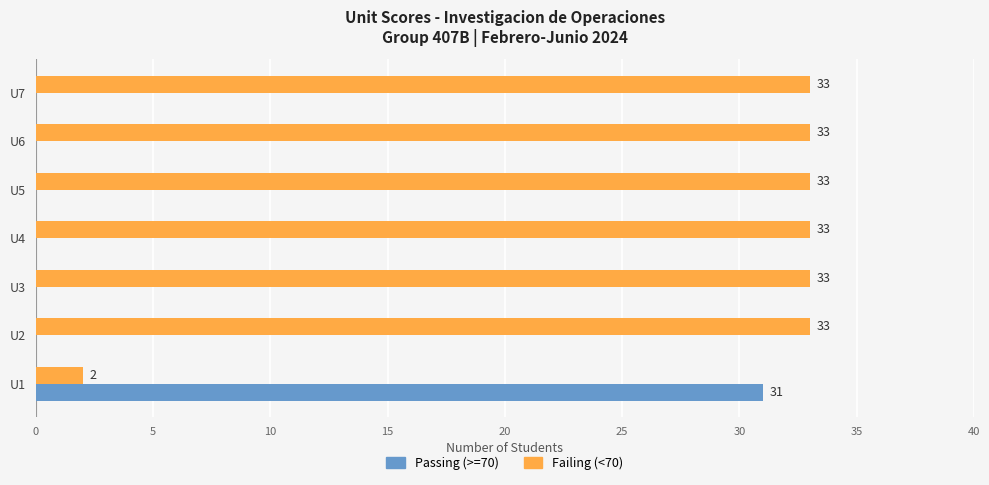

Which series has the largest total across all categories?

Failing (<70)